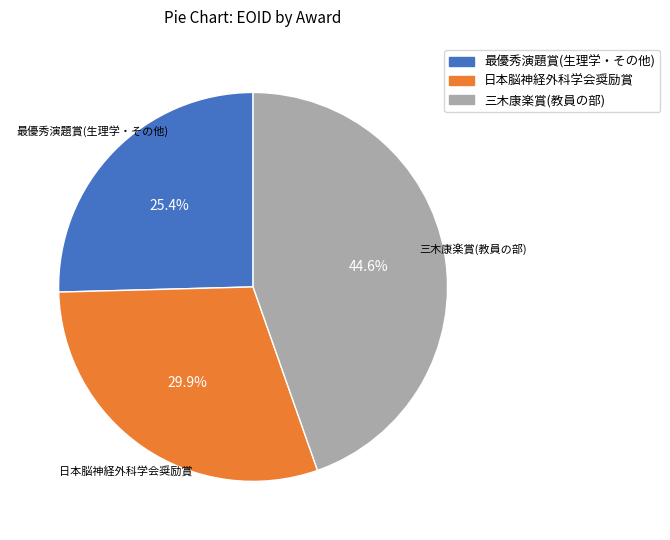

To the nearest percent, what is the difference between the largest and smallest slice percentages?

19%